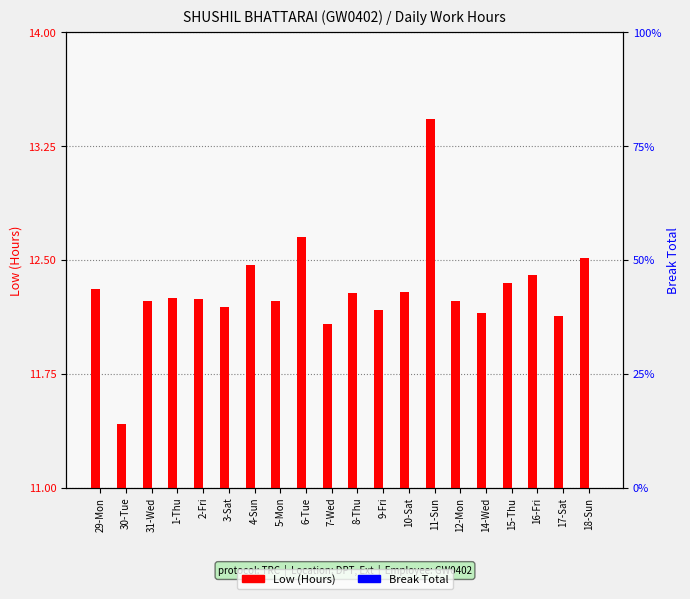

What is the spread (max minus min) of values at 4-Sun?

12.5